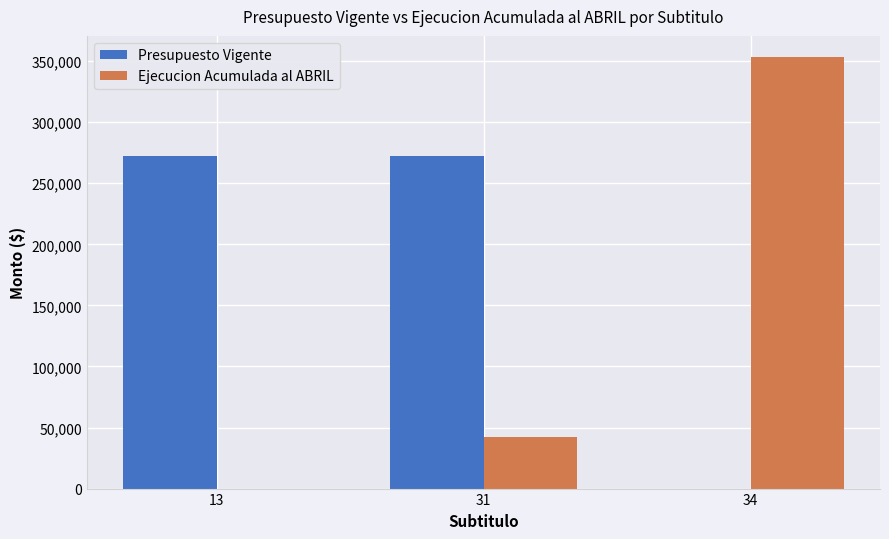

Which series has the largest total across all categories?

Presupuesto Vigente